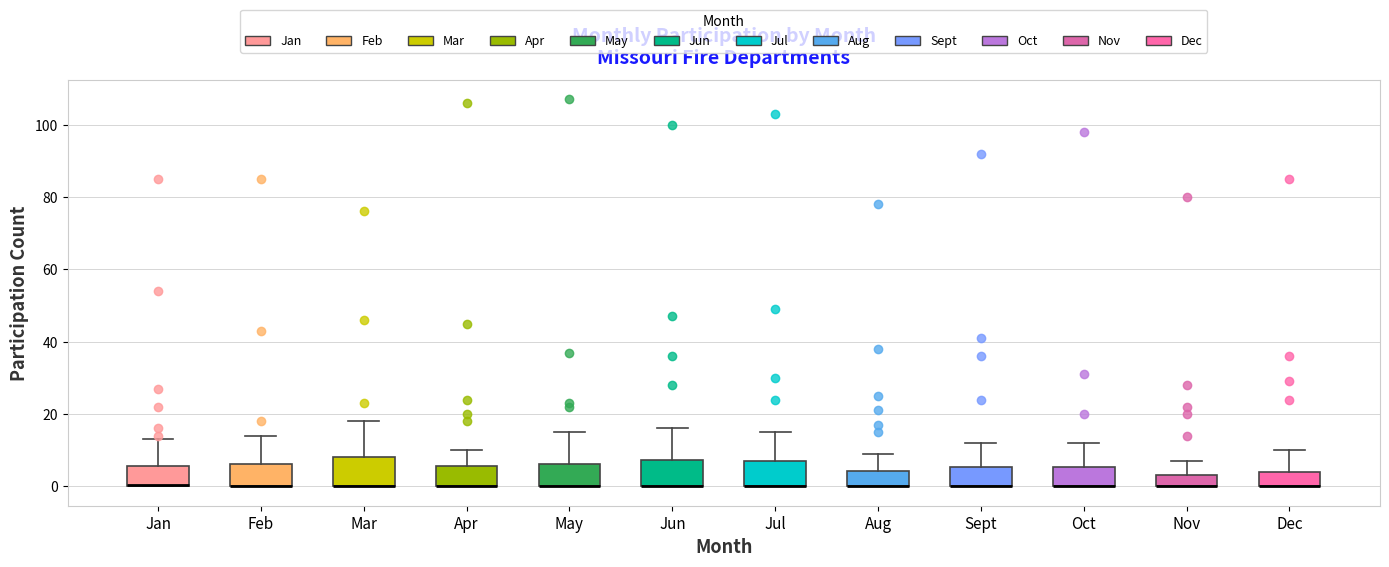

Where is the upper edge of the box for Oct on the y-axis? The values are not printed on the chart, so give them approximately, as read against the axis.

6